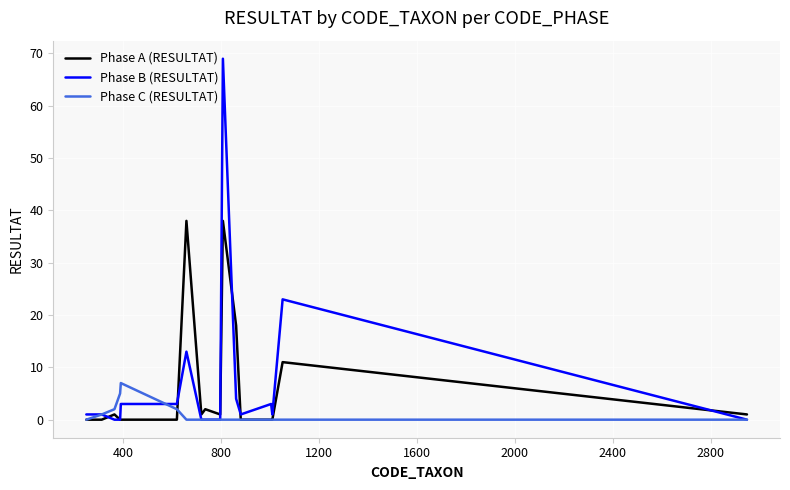

What is the highest value of the Phase B (RESULTAT) series?

69